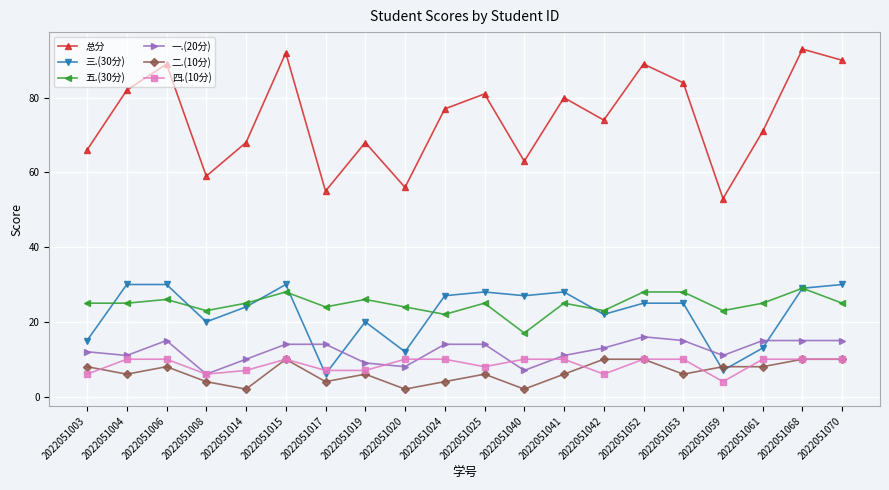

True or false: 四.(10分) and 五.(30分) intersect in this chart.

False